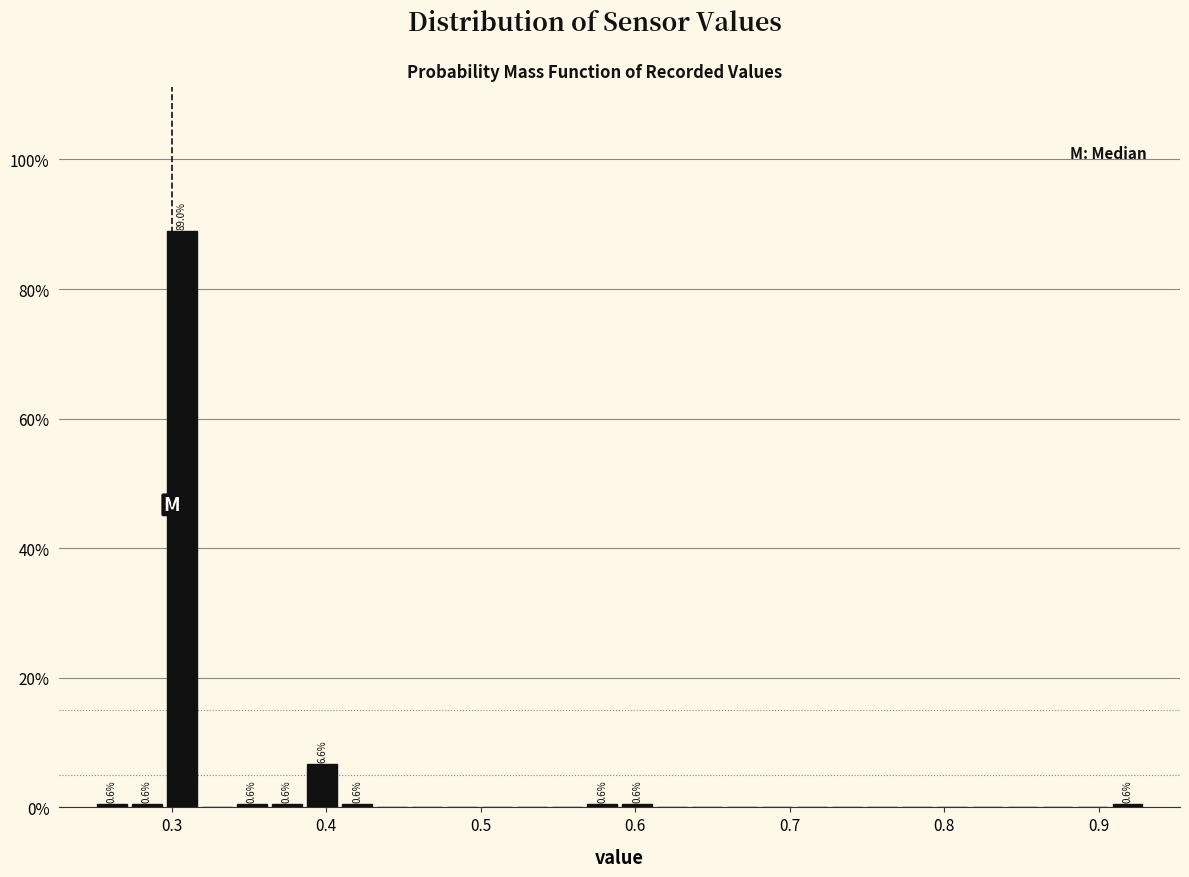

Around what value on the x-axis is the tallest bar? Give the approximate position of its centre, as read against the axis.

0.31